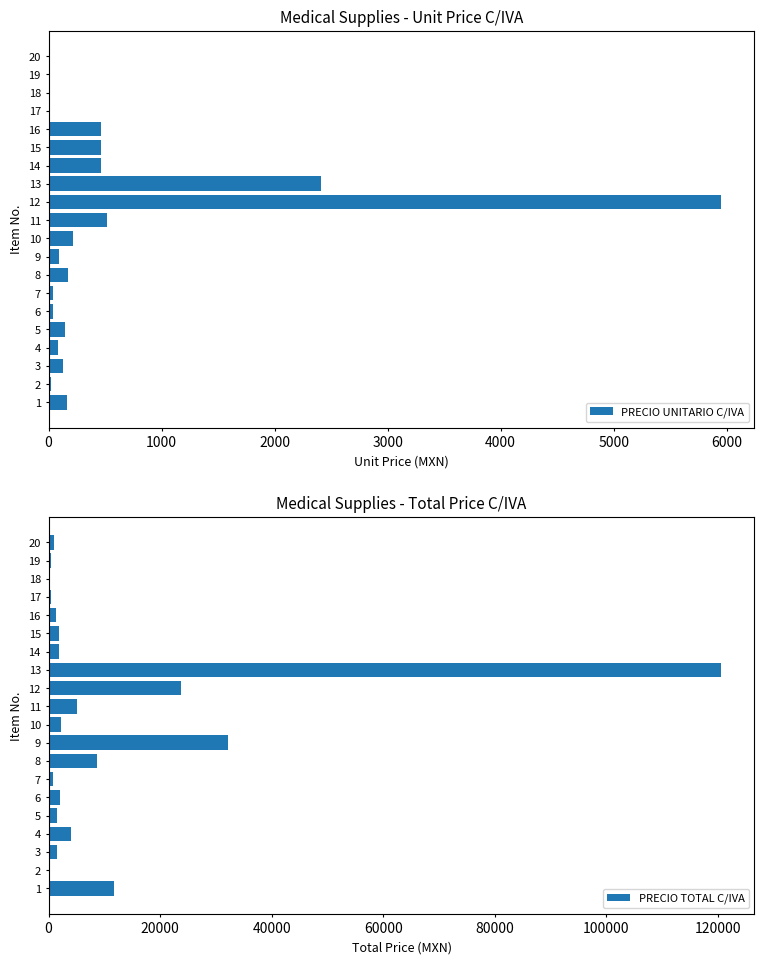

How many data points does each series have?

20